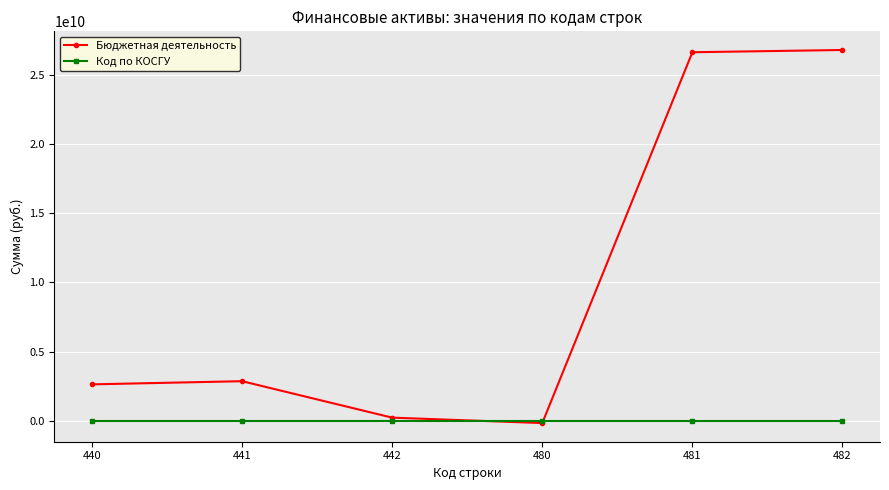

What is the value of the Бюджетная деятельность point at the 2nd from the left?

2863634983.5